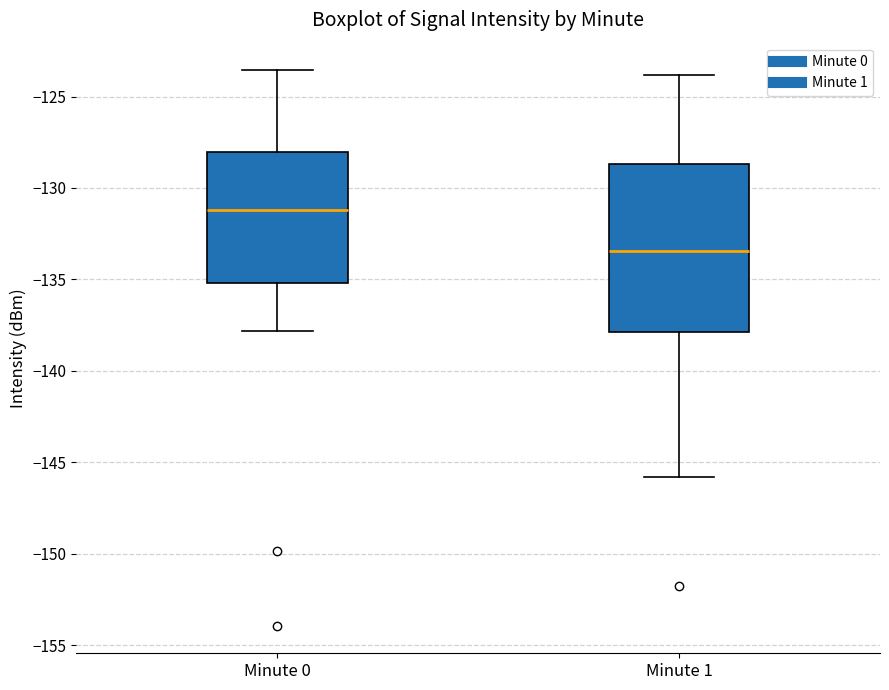

Which box has the lowest median line?

Minute 1